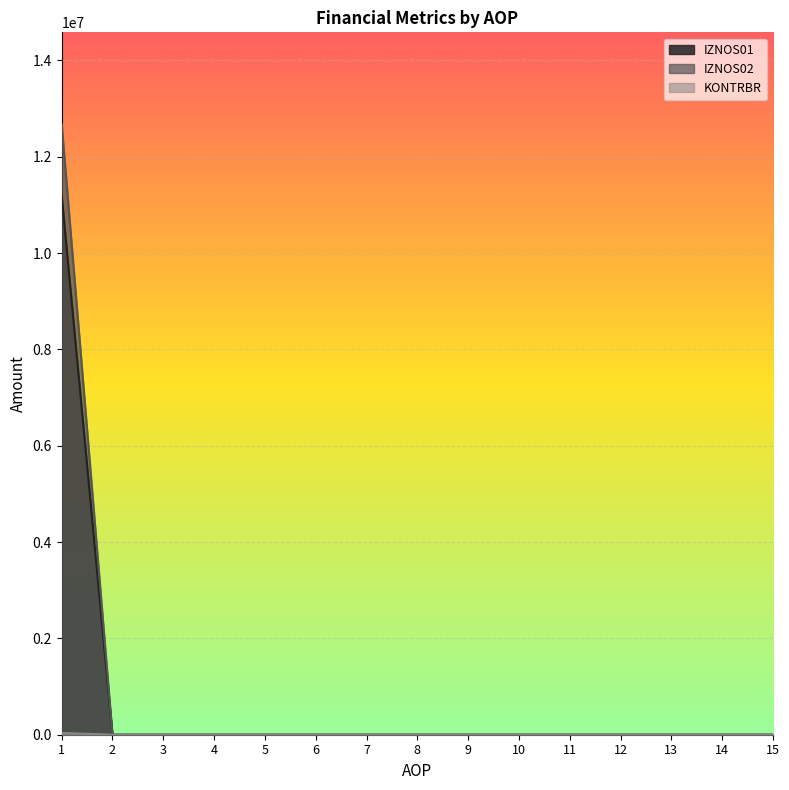

At which label is IZNOS01 closest to 5599188?

1